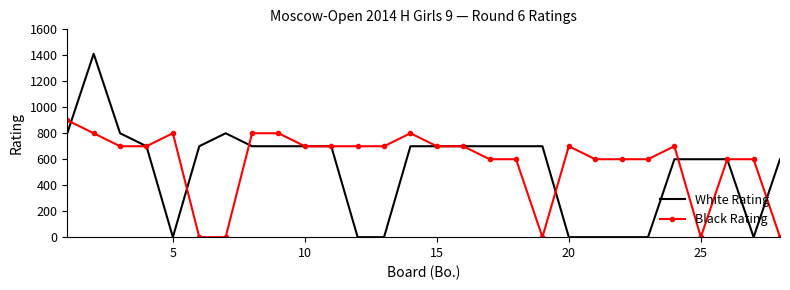

True or false: Black Rating has more than 2 interior local peaks.

True